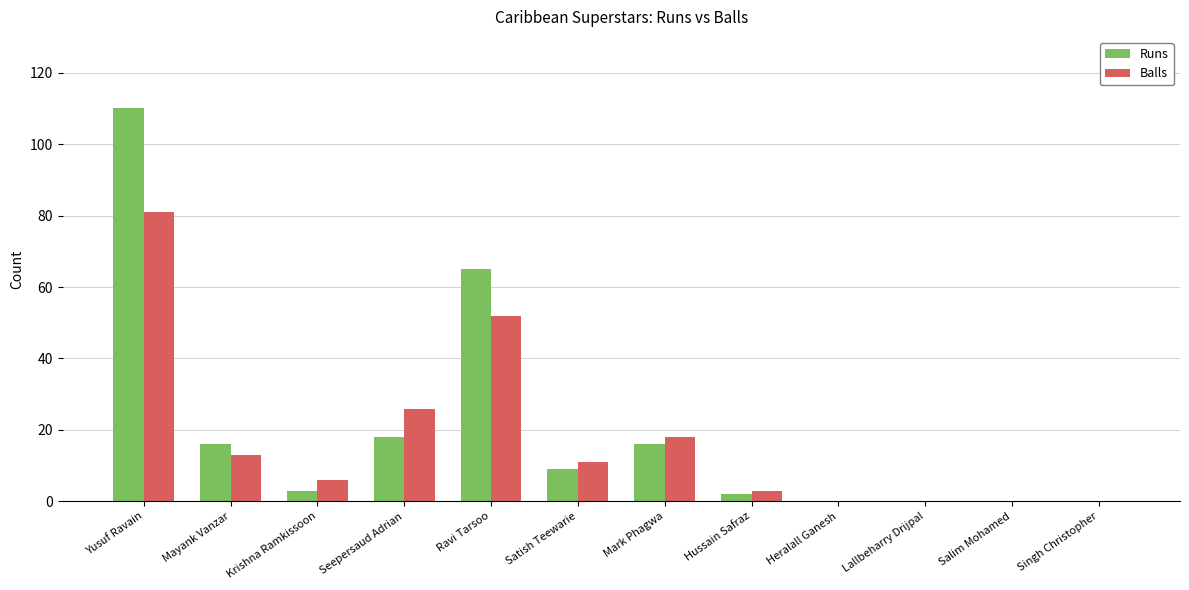

Reading left to right, list all the values displayed in this chart.

Runs: Yusuf Ravain=110	Mayank Vanzar=16	Krishna Ramkissoon=3	Seepersaud Adrian=18	Ravi Tarsoo=65	Satish Teewarie=9	Mark Phagwa=16	Hussain Safraz=2	Heralall Ganesh=0	Lallbeharry Drijpal=0	Salim Mohamed=0	Singh Christopher=0
Balls: Yusuf Ravain=81	Mayank Vanzar=13	Krishna Ramkissoon=6	Seepersaud Adrian=26	Ravi Tarsoo=52	Satish Teewarie=11	Mark Phagwa=18	Hussain Safraz=3	Heralall Ganesh=0	Lallbeharry Drijpal=0	Salim Mohamed=0	Singh Christopher=0